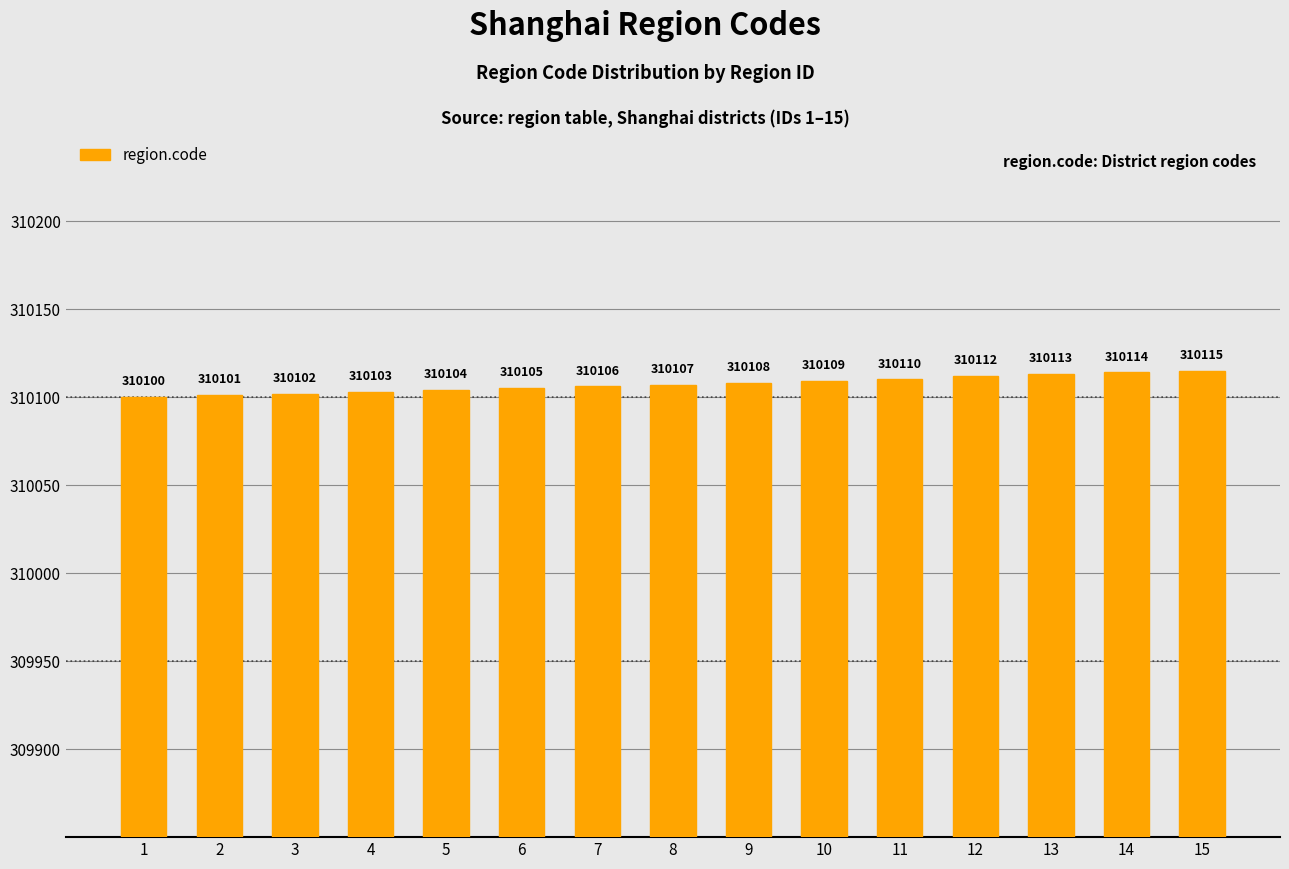

At which label is the value closest to 310107?

8